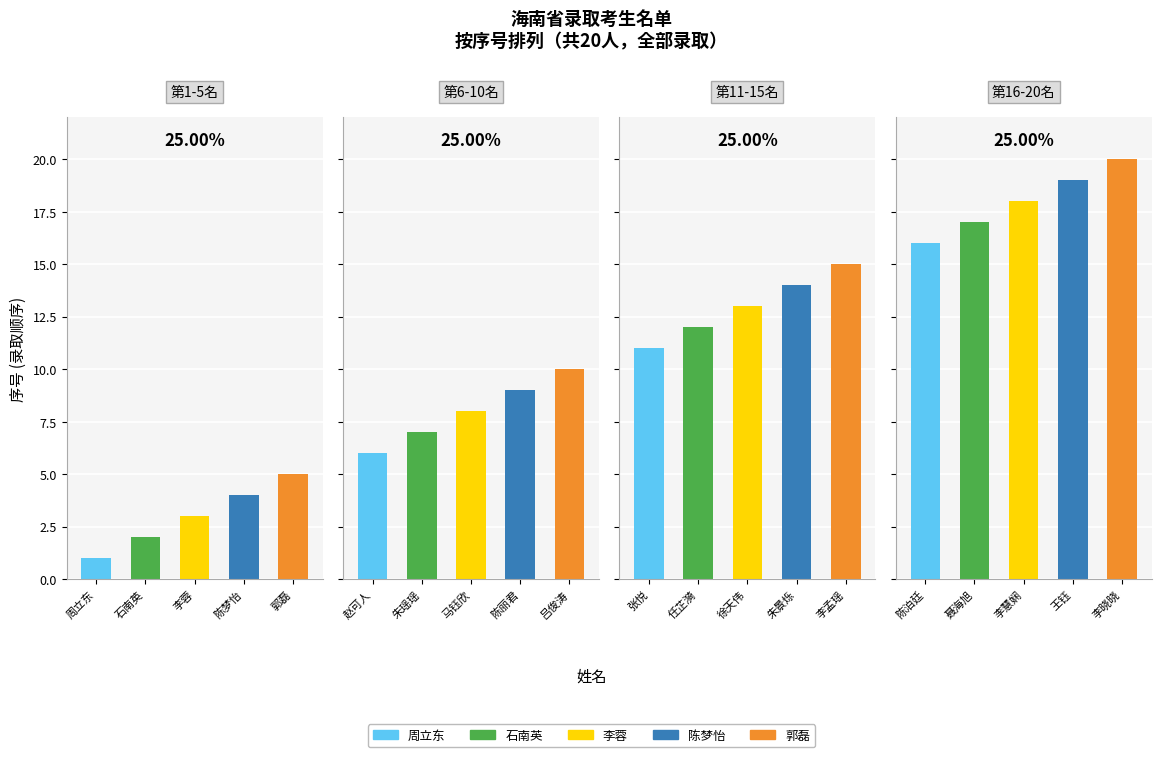

List the labels in order of value, largest first.

李晓晓, 王钰, 李慧娴, 聂海旭, 陈泊廷, 李孟瑶, 朱景烁, 徐天伟, 任芷漪, 张悦, 吕俊涛, 陈丽君, 马钰欣, 朱瑶瑶, 赵可人, 郭磊, 陈梦怡, 李蓉, 石南英, 周立东